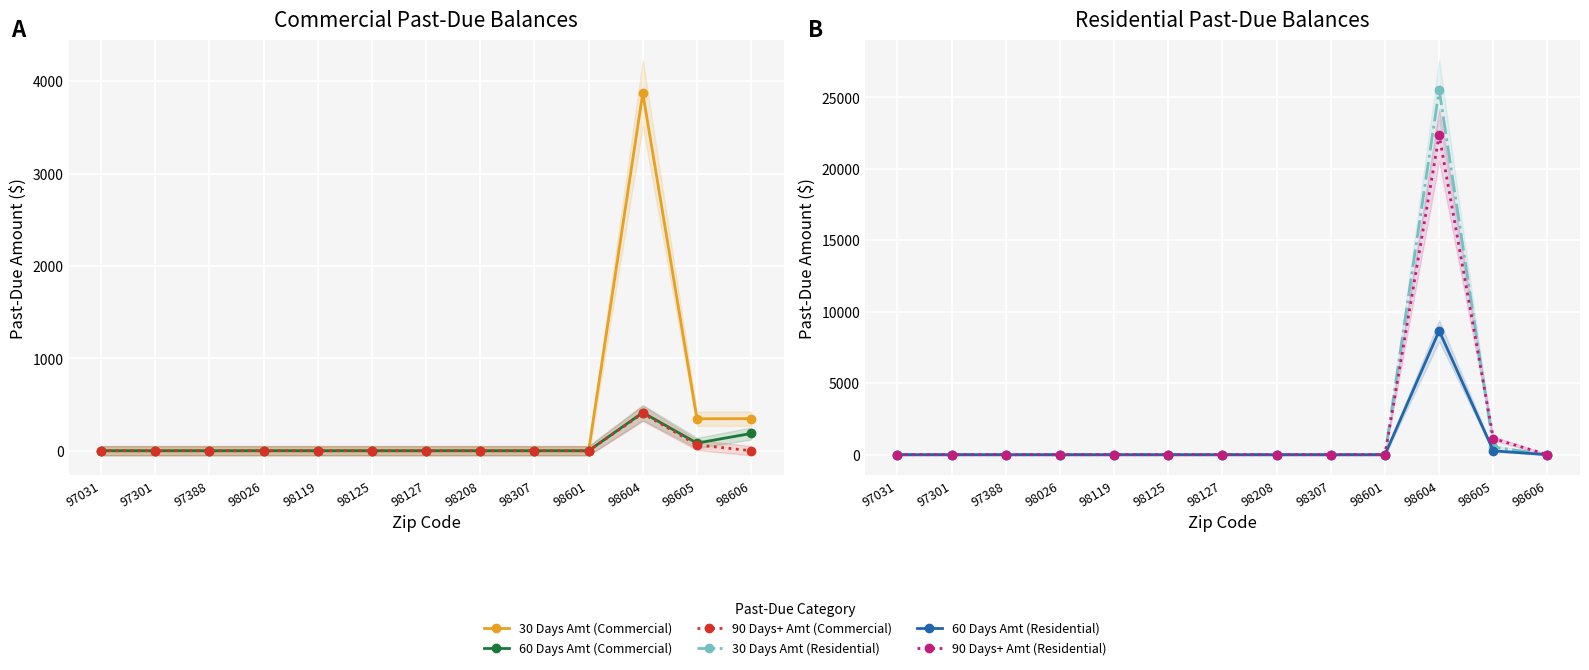

Reading left to right, list all the values displayed in this chart.

30 Days Amt (Commercial): 97031=0.0	97301=0.0	97388=0.0	98026=0.0	98119=0.0	98125=0.0	98127=0.0	98208=0.0	98307=0.0	98601=0.0	98604=3870.2	98605=346.1	98606=347.6
60 Days Amt (Commercial): 97031=0.0	97301=0.0	97388=0.0	98026=0.0	98119=0.0	98125=0.0	98127=0.0	98208=0.0	98307=0.0	98601=0.0	98604=413.2	98605=82.5	98606=187.1
90 Days+ Amt (Commercial): 97031=0.0	97301=0.0	97388=0.0	98026=0.0	98119=0.0	98125=0.0	98127=0.0	98208=0.0	98307=0.0	98601=0.0	98604=404.2	98605=63.0	98606=0.0
30 Days Amt (Residential): 97031=0.0	97301=0.0	97388=0.0	98026=0.0	98119=0.0	98125=0.0	98127=0.0	98208=0.0	98307=0.0	98601=0.0	98604=25520.5	98605=532.5	98606=0.0
60 Days Amt (Residential): 97031=0.0	97301=0.0	97388=0.0	98026=0.0	98119=0.0	98125=0.0	98127=0.0	98208=0.0	98307=0.0	98601=0.0	98604=8666.6	98605=267.4	98606=0.0
90 Days+ Amt (Residential): 97031=0.0	97301=0.0	97388=0.0	98026=0.0	98119=0.0	98125=0.0	98127=0.0	98208=0.0	98307=0.0	98601=0.0	98604=22352.0	98605=1124.3	98606=0.0